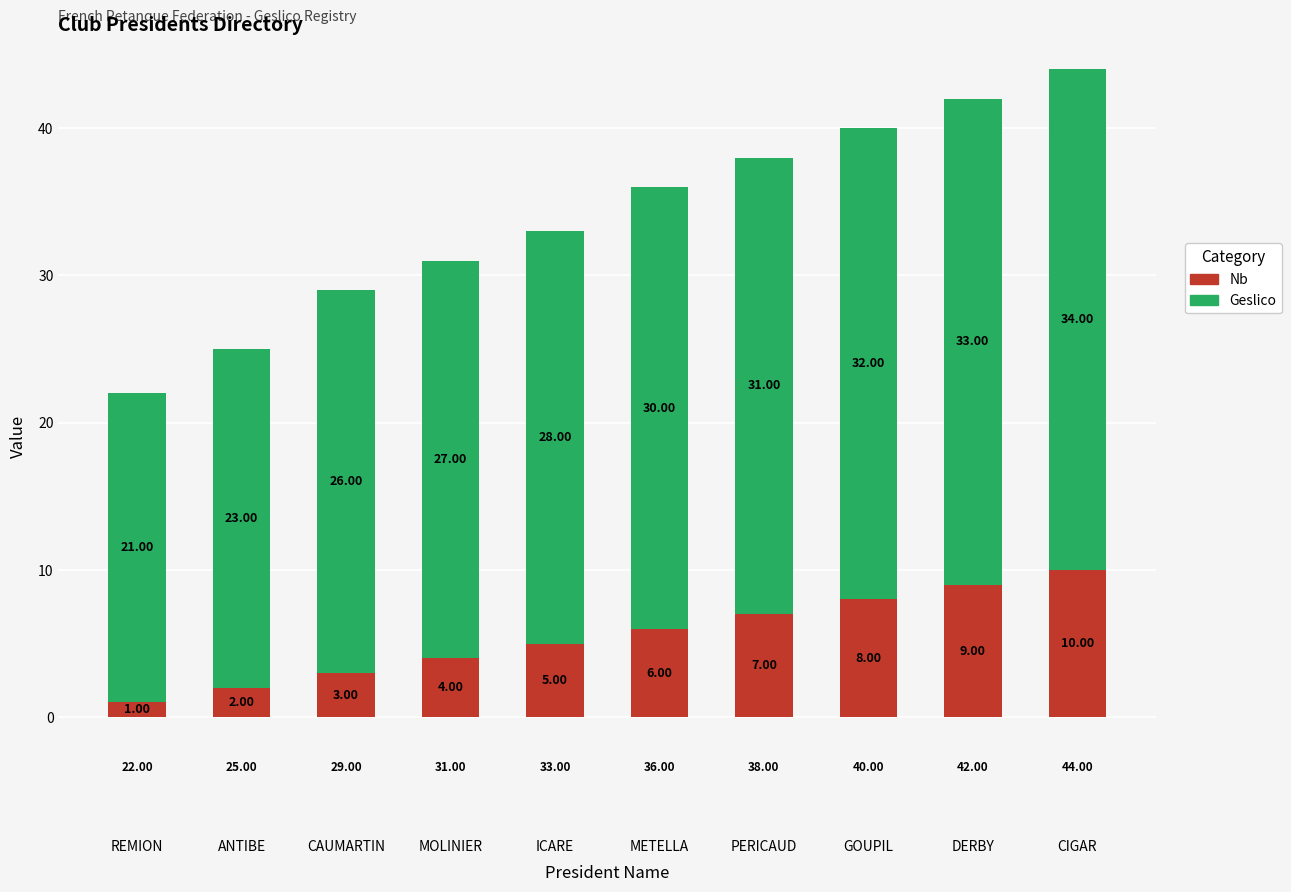

What is the difference between the Nb values at METELLA and MOLINIER?

2